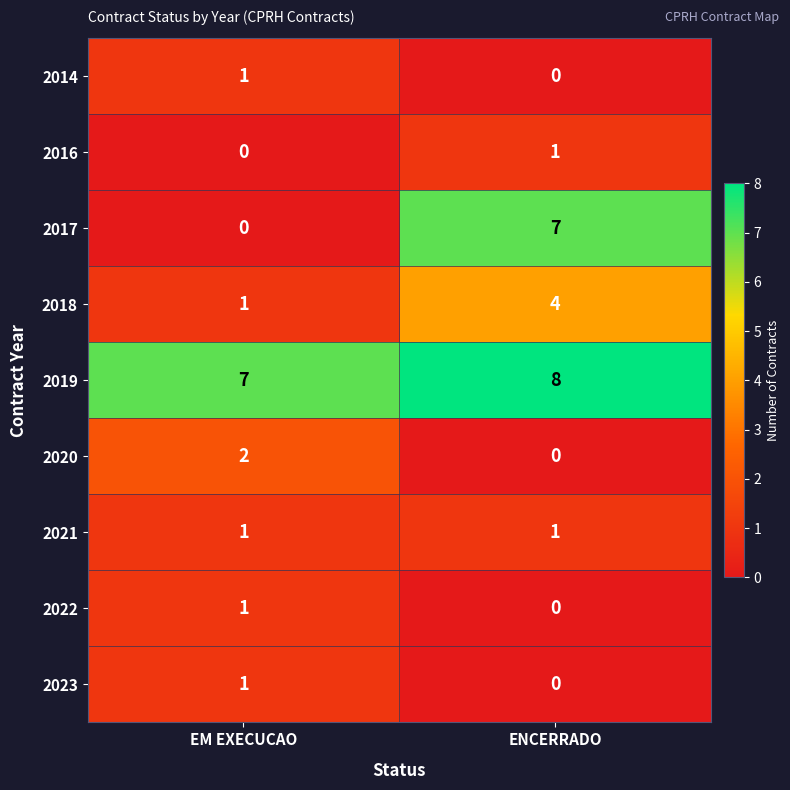

The 2021 series shows 1 at ENCERRADO. True or false?

True